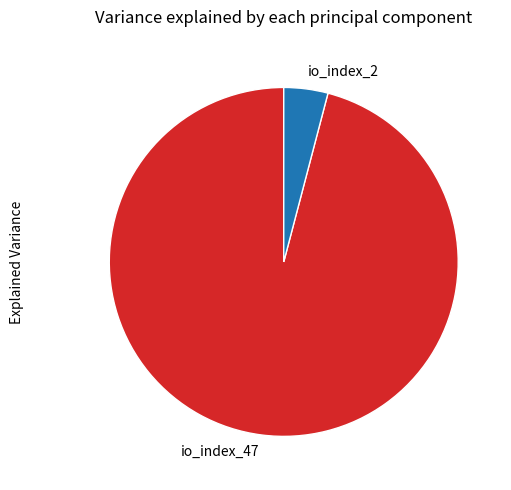

Do io_index_2 and io_index_47 together represent more than half of the pie?

Yes